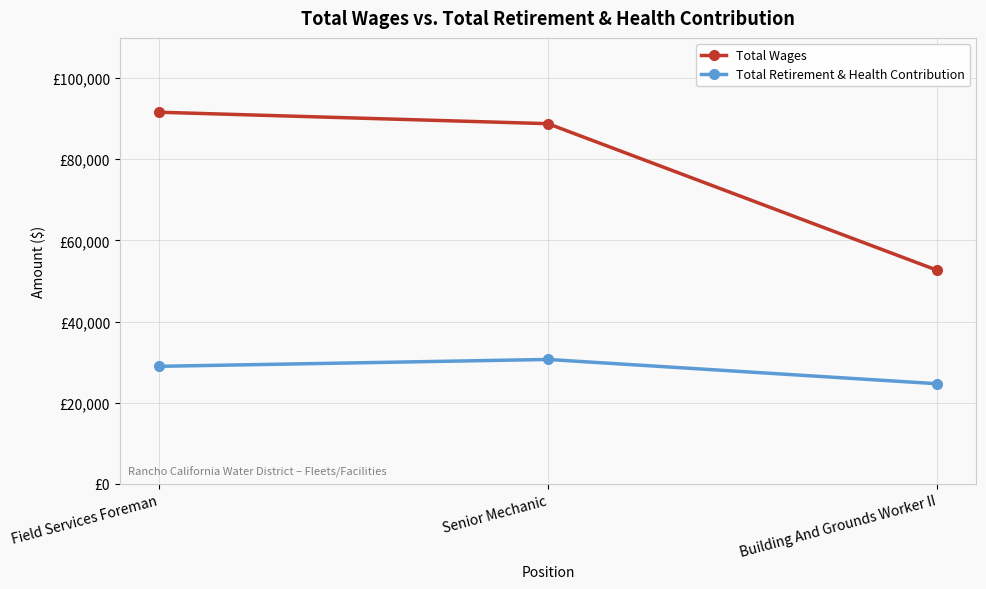

What are all the series names shown in the legend?

Total Wages, Total Retirement & Health Contribution